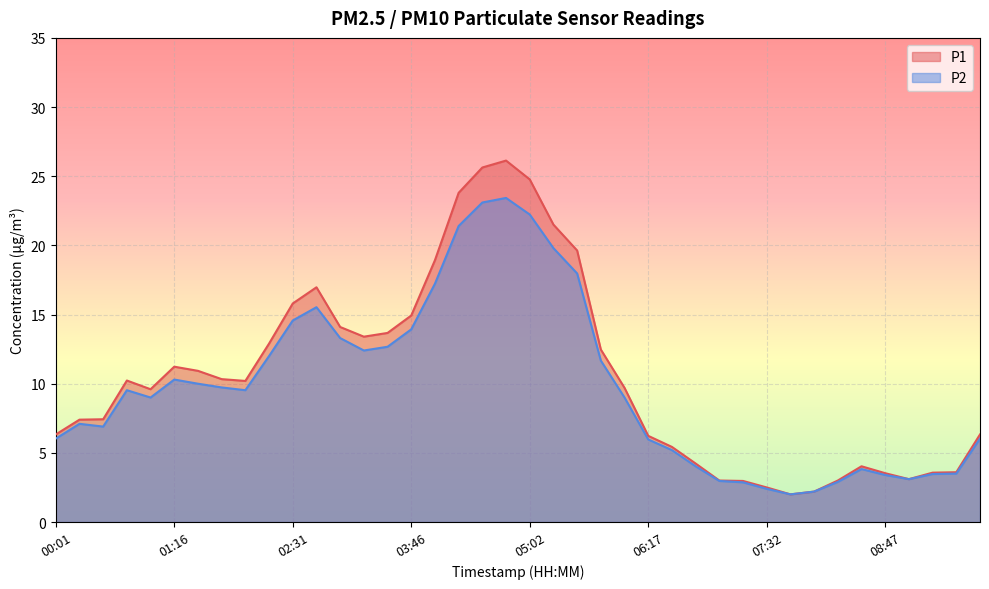

True or false: P2 and P1 cross at least once.

False